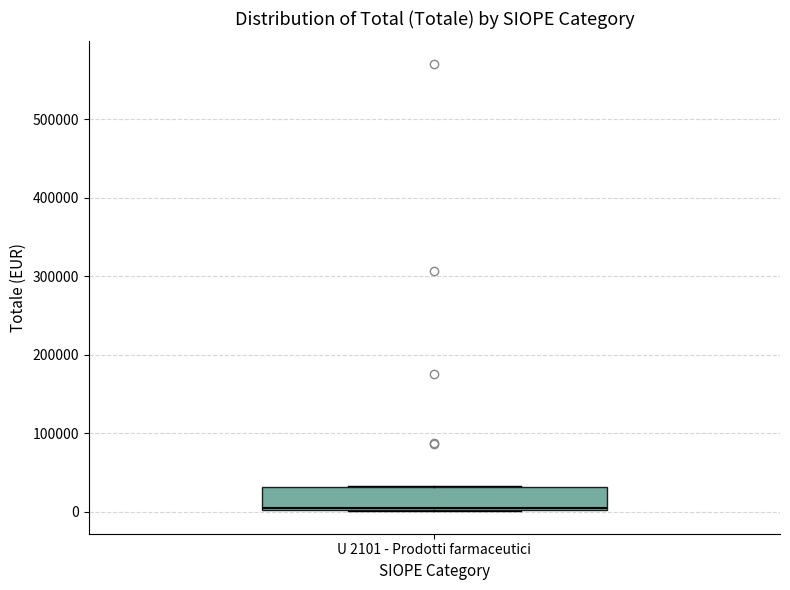

Transcribe this box plot: give where the median line is, the range the box spans, and where the two whiskers end, as read against the y-axis. The values are not printed on the chart, so give them approximately, as read against the axis.

median 0 (just above the box's lower edge), box 0 to 30000, whiskers 0 to 30000